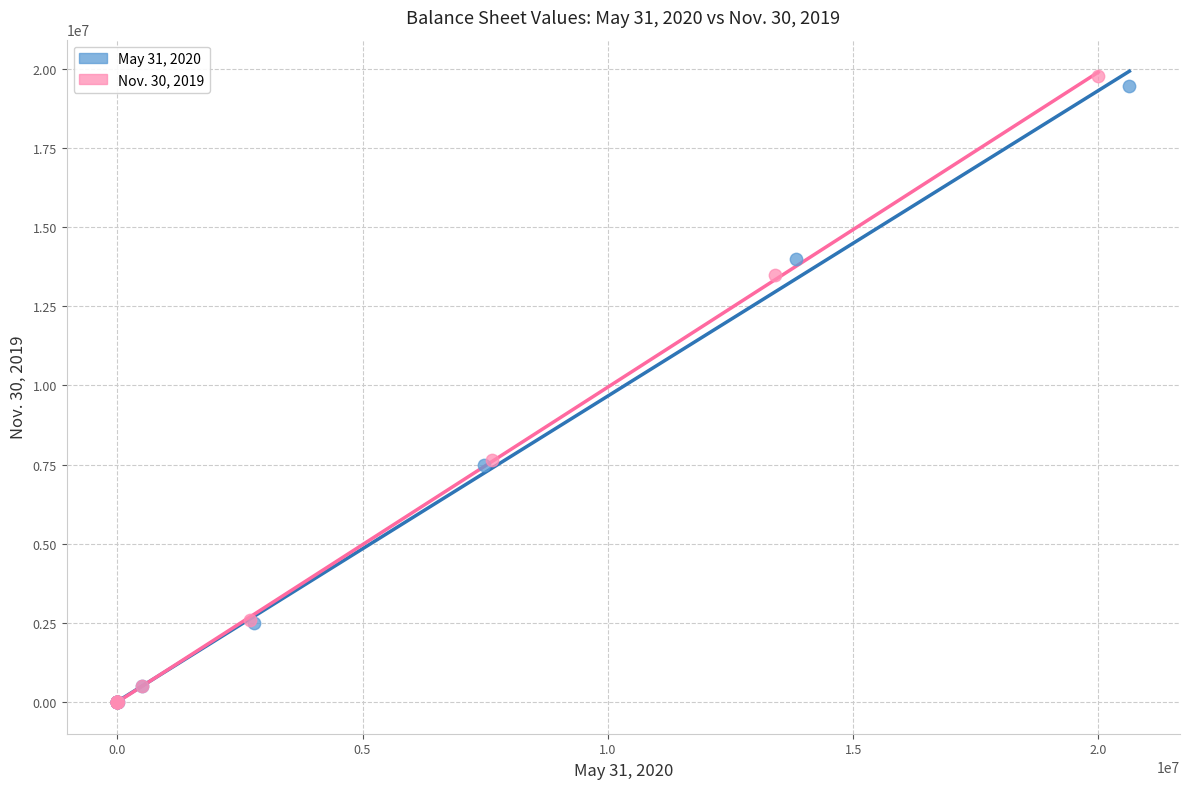

Which series has the largest Y range (max minus min)?

Nov. 30, 2019